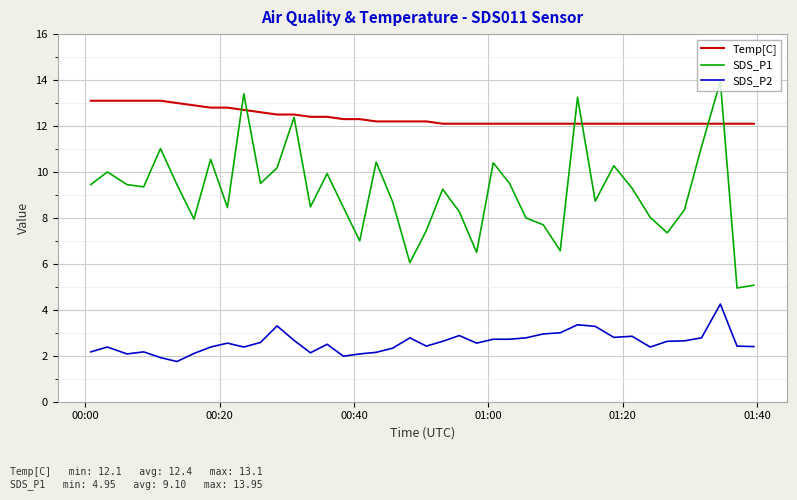

Which series has the largest total across all categories?

Temp[C]